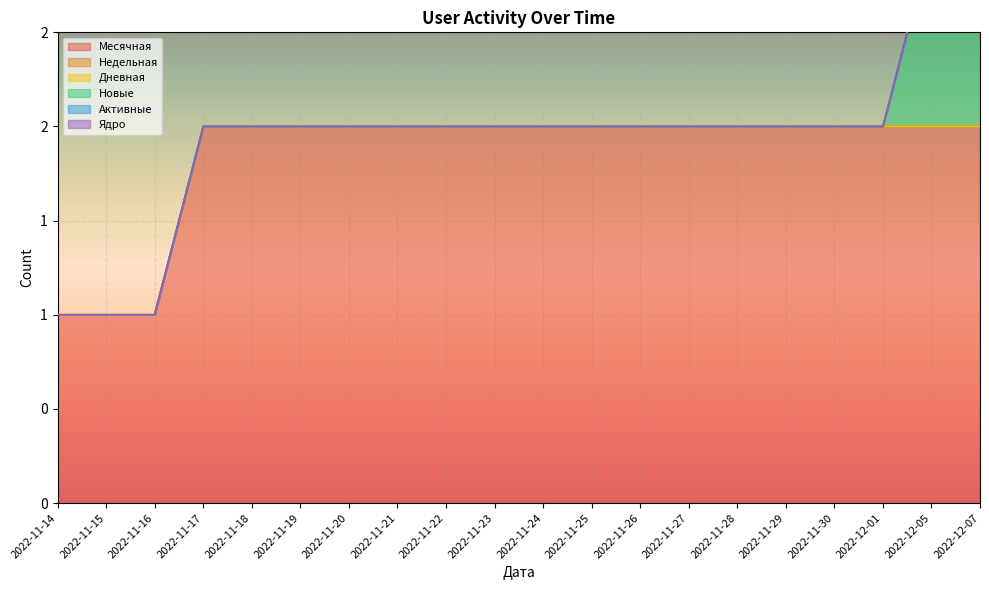

Is the value of Активные at 2022-11-23 greater than the value of Дневная at 2022-11-21?

No